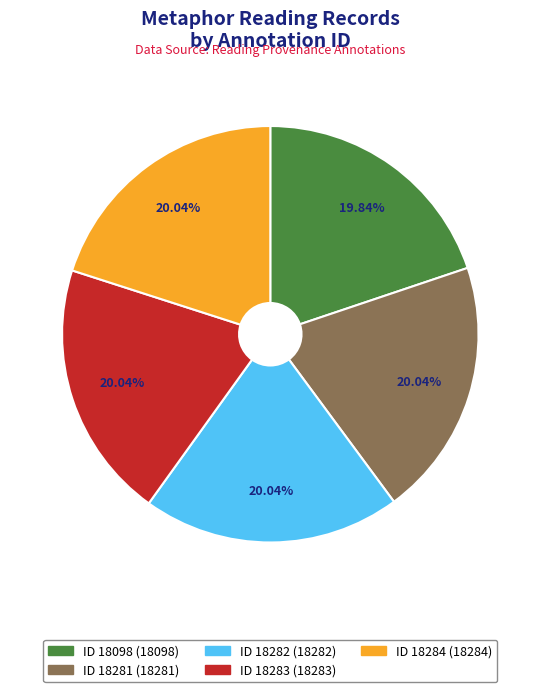

Does any single category account for the majority?

No